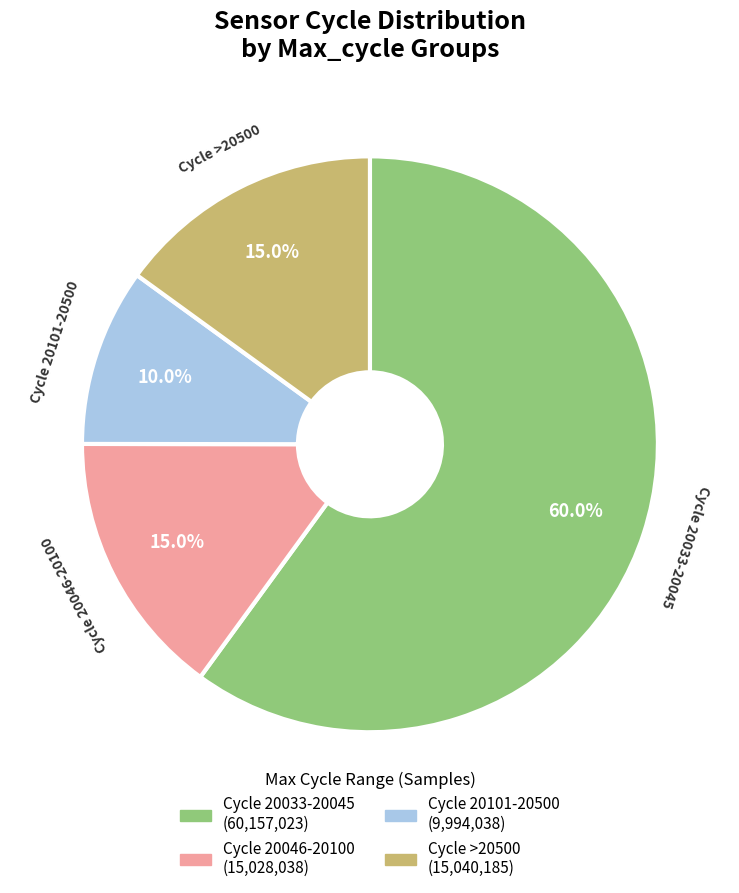

To the nearest percent, what is the average slice percentage?

25%